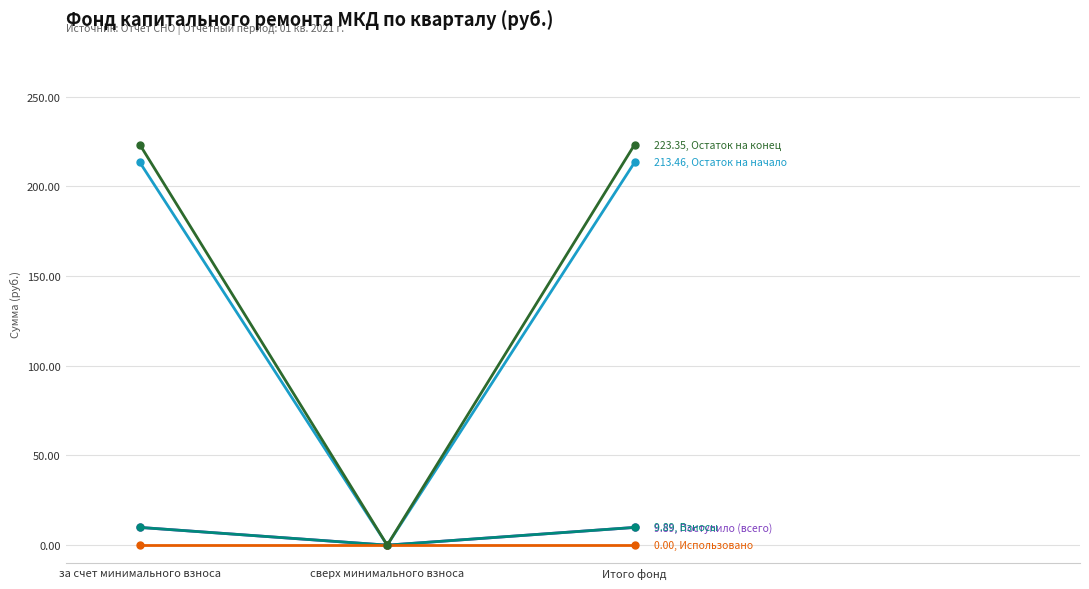

What is the label of the 3rd point from the right?

за счет минимального взноса